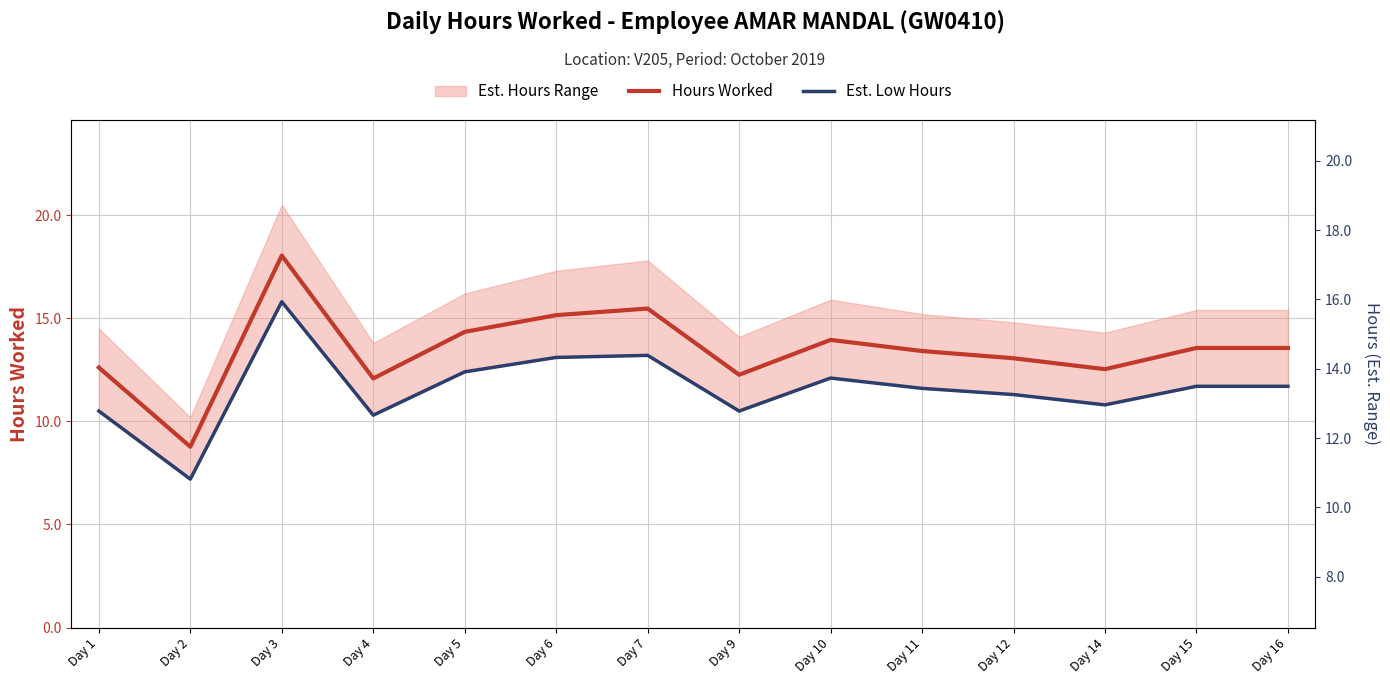

What is the maximum value shown in the chart?

18.0